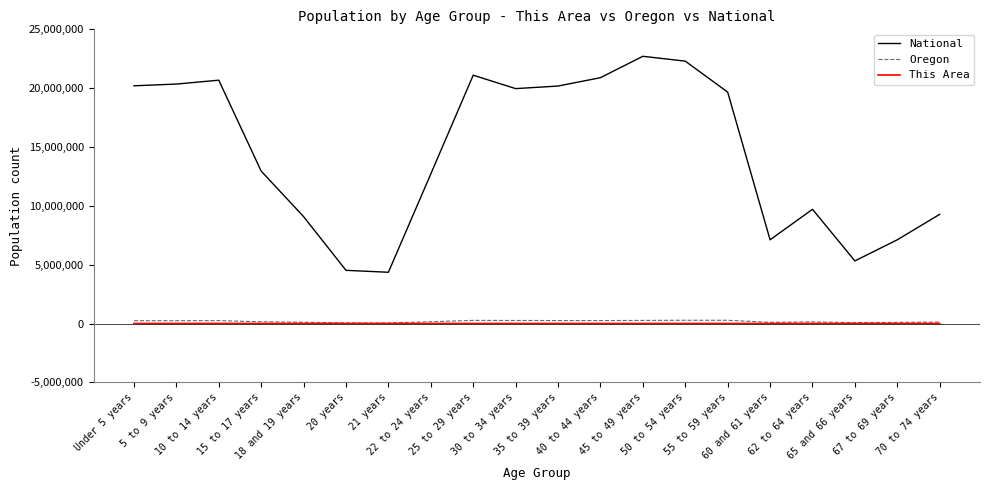

Which series has the widest spread of values?

National